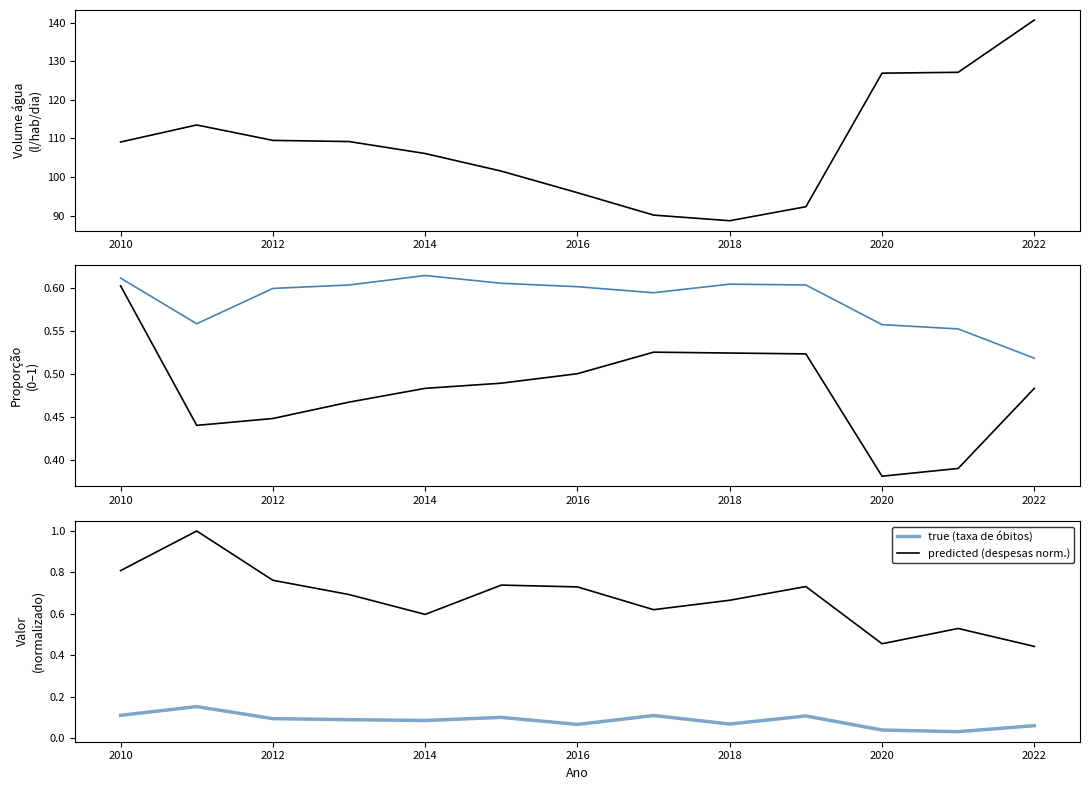

Is it true that predicted (despesas norm.) equals 0.6 at 2022?

False